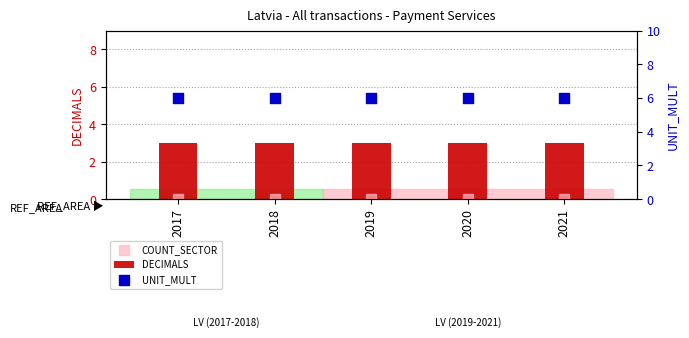

What is the total value across all series at 2021?

9